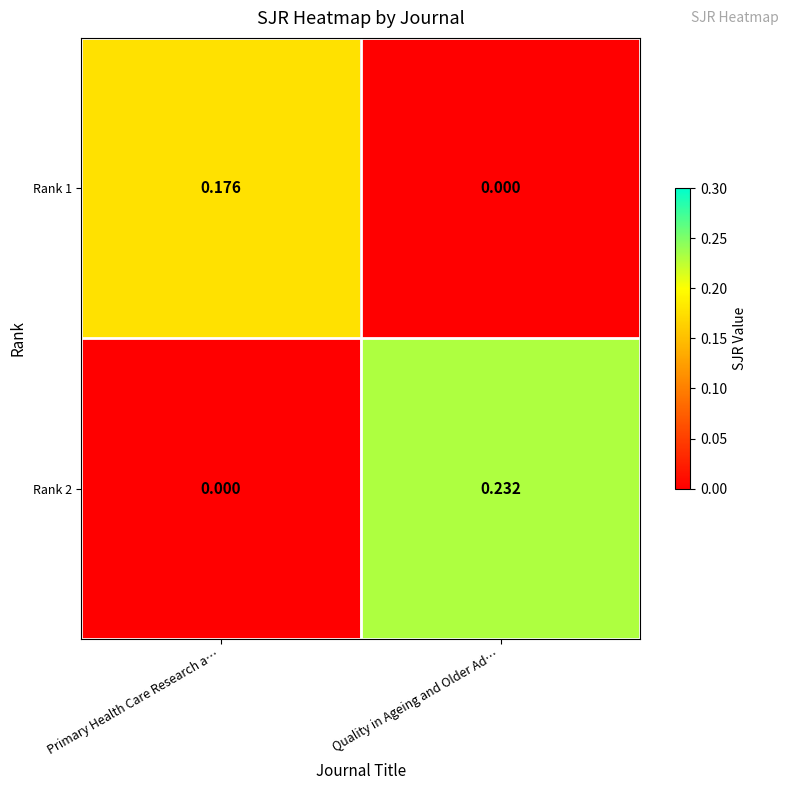

Which series has the widest spread of values?

Rank 2